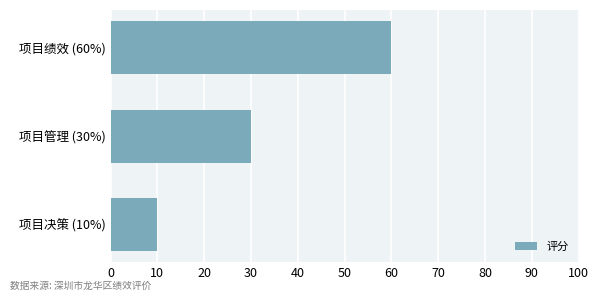

Which has a higher value, 项目决策 (10%) or 项目管理 (30%)?

项目管理 (30%)